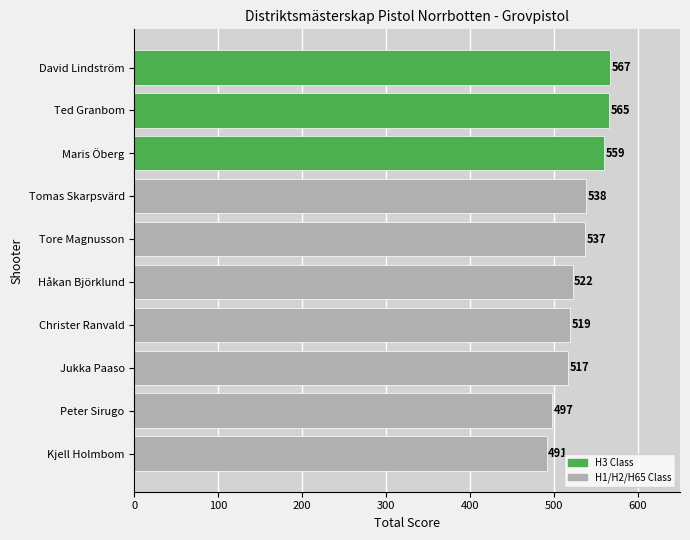

Rank the categories by value from lowest to highest.

Kjell Holmbom, Peter Sirugo, Jukka Paaso, Christer Ranvald, Håkan Björklund, Tore Magnusson, Tomas Skarpsvärd, Maris Öberg, Ted Granbom, David Lindström